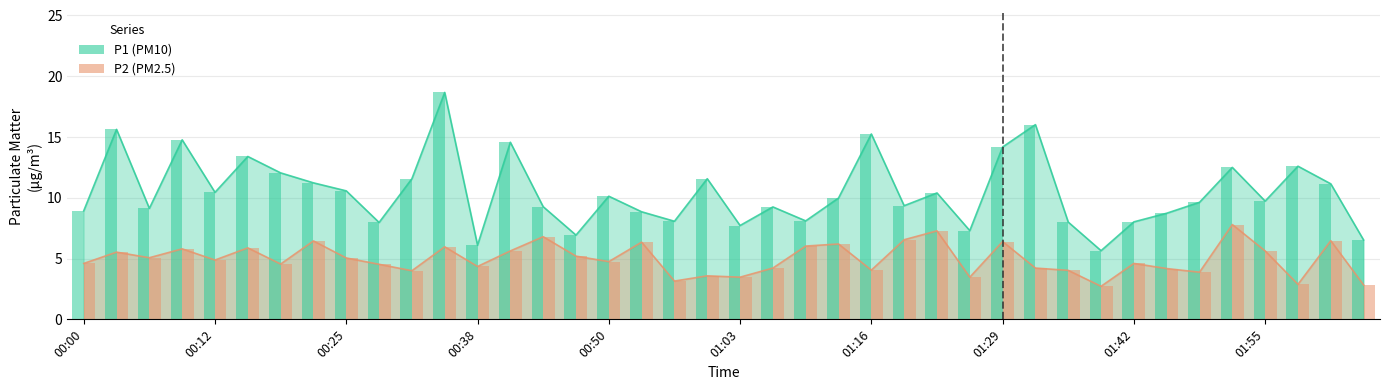

Is it true that P1 (PM10) equals 4.8 at 01:42?

False